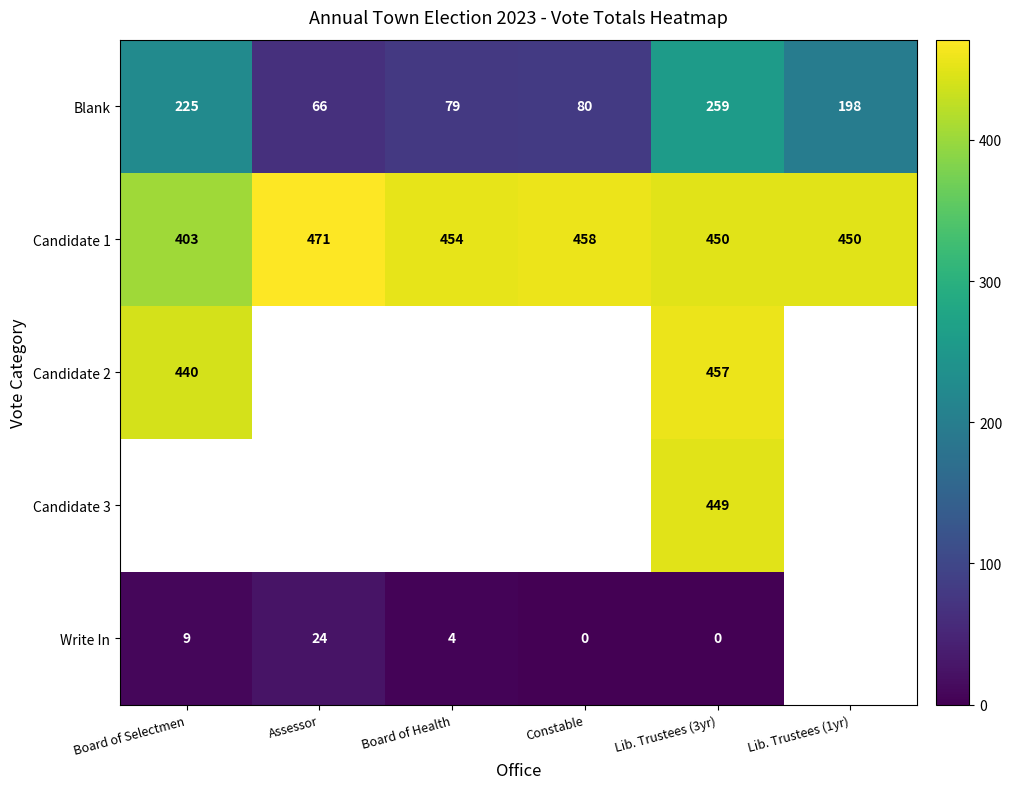

The Blank series shows 80 at Constable. True or false?

True